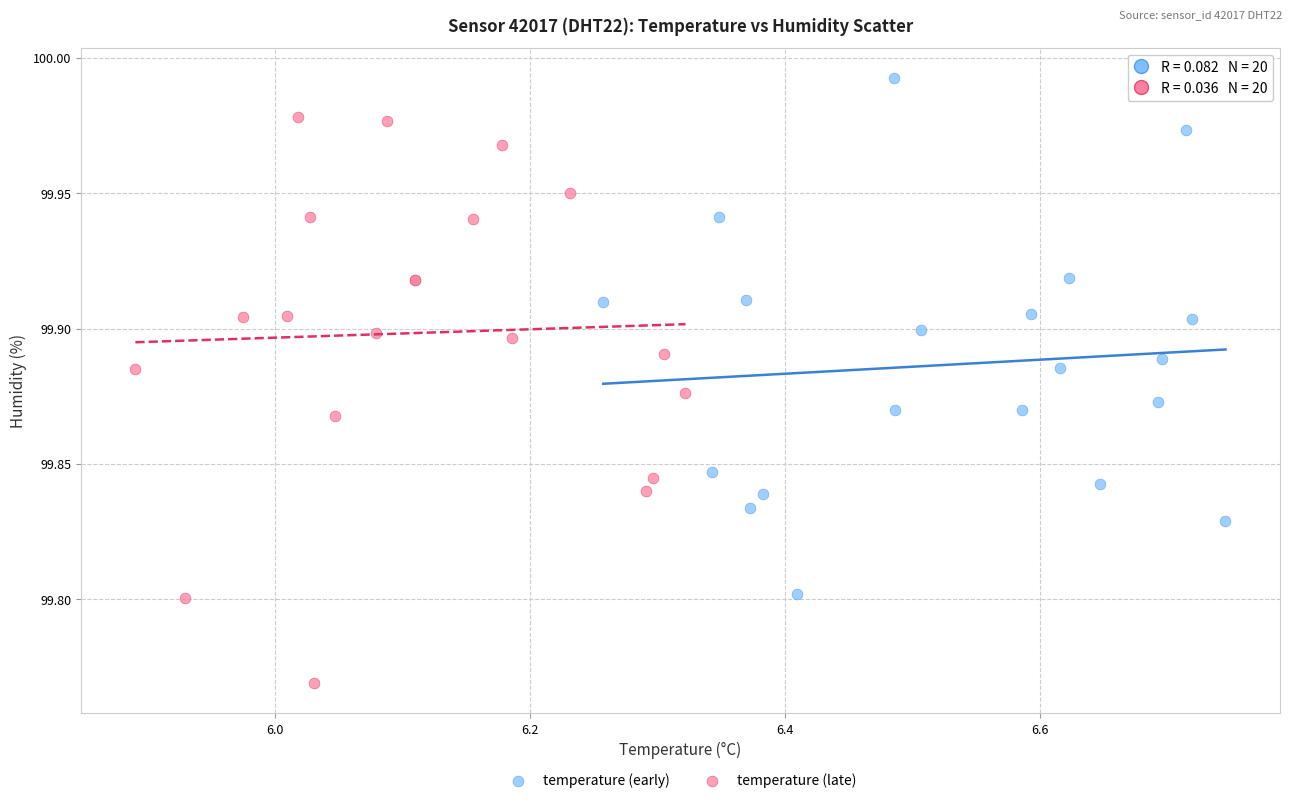

Which series contains the lowest Y value?

temperature (late)